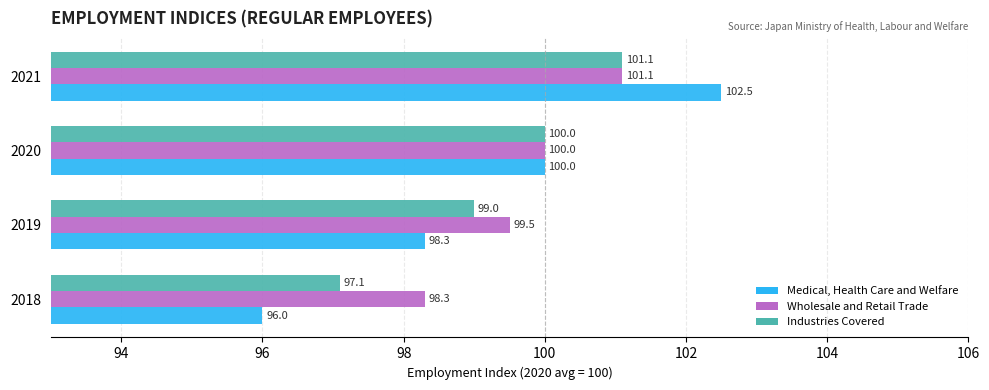

What is the average value of the Wholesale and Retail Trade series?

99.7